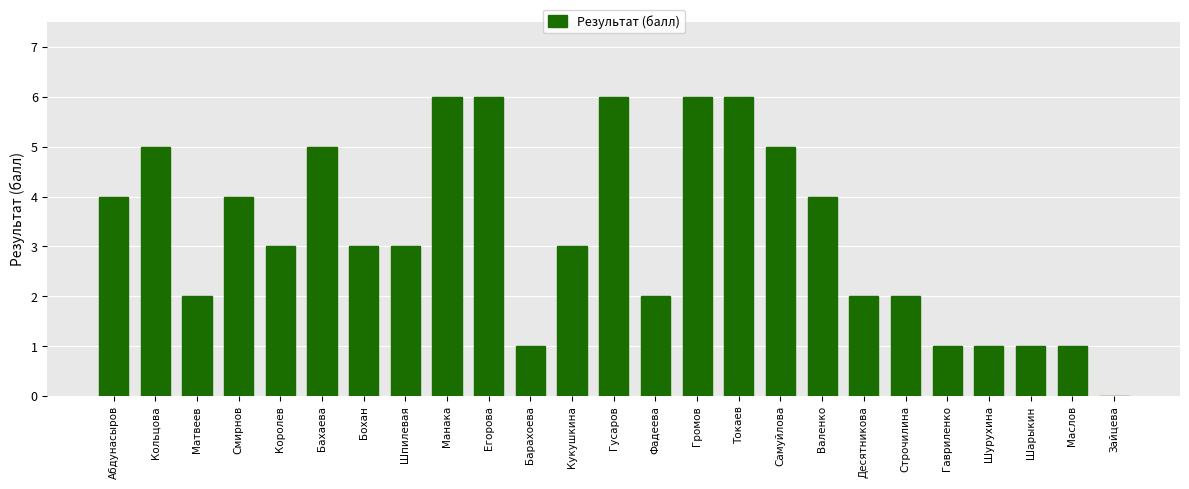

Reading left to right, transcribe all the data shown in this chart.

4	5	2	4	3	5	3	3	6	6	1	3	6	2	6	6	5	4	2	2	1	1	1	1	0